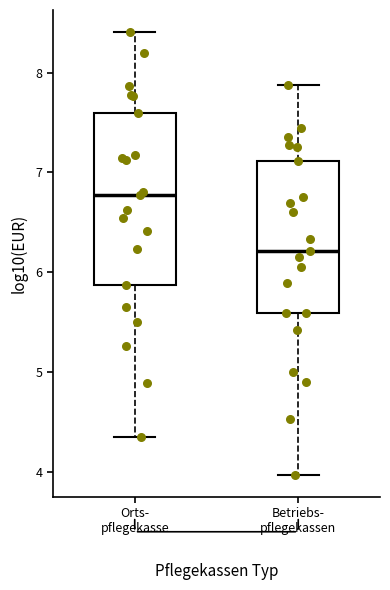

Where is the upper edge of the box for Orts- pflegekasse on the y-axis? The values are not printed on the chart, so give them approximately, as read against the axis.

7.6